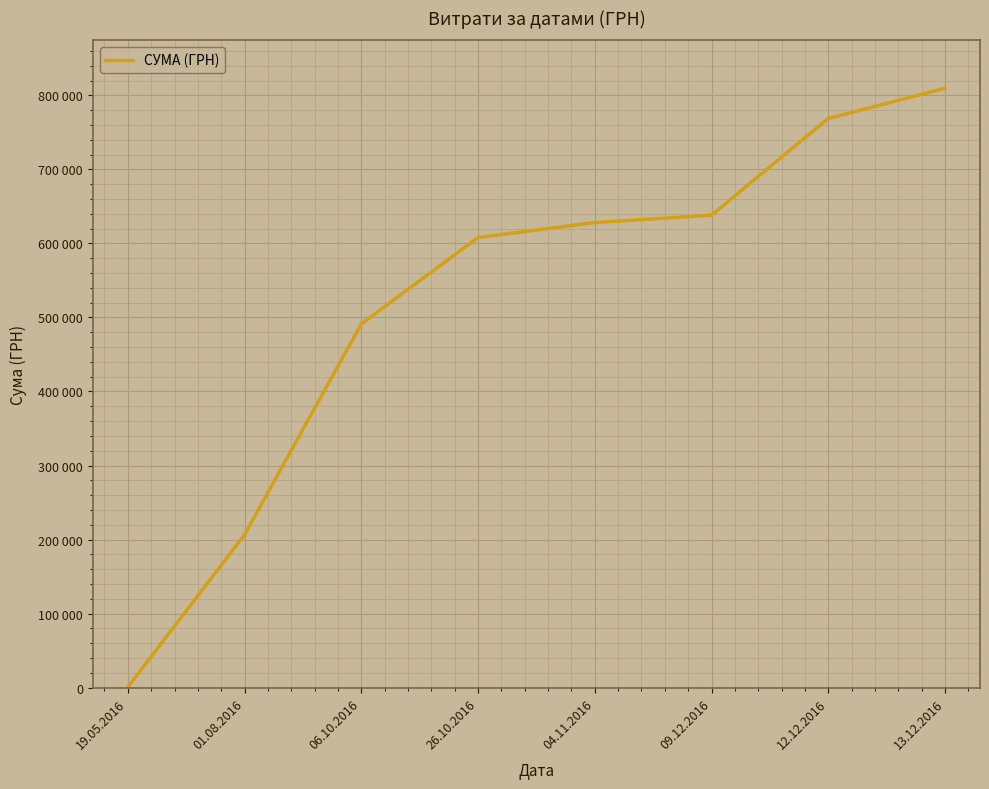

Rank the categories by value from highest to lowest.

13.12.2016, 12.12.2016, 09.12.2016, 04.11.2016, 26.10.2016, 06.10.2016, 01.08.2016, 19.05.2016